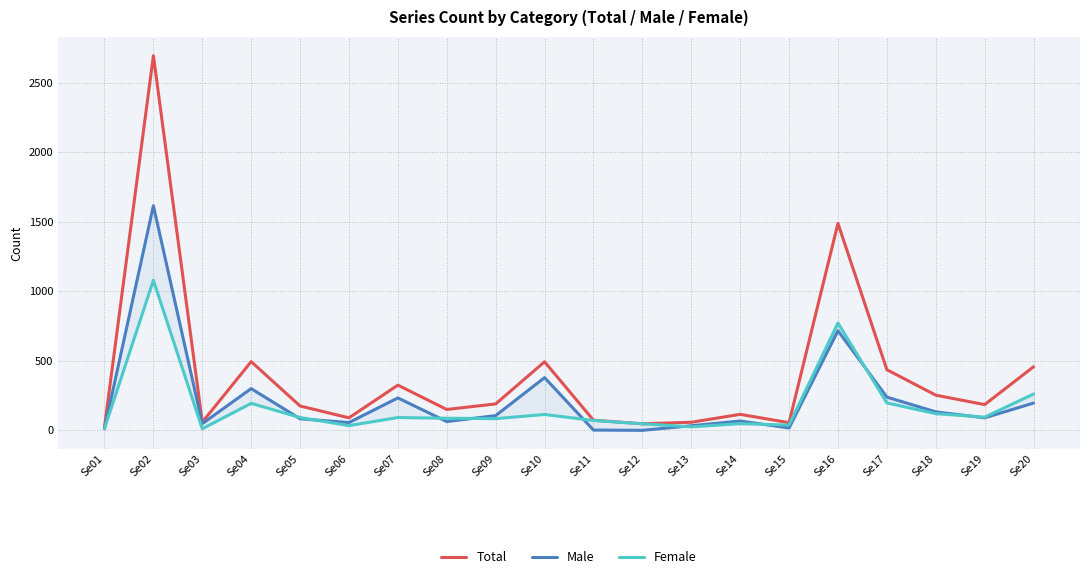

What is the sum of all Male values?

4388